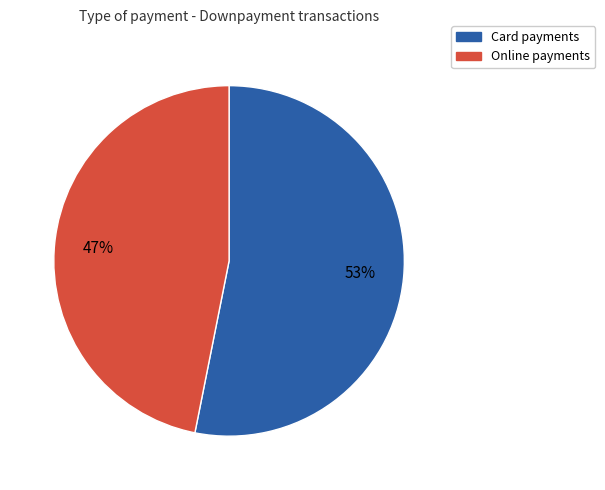

Count the number of slices in the pie.

2